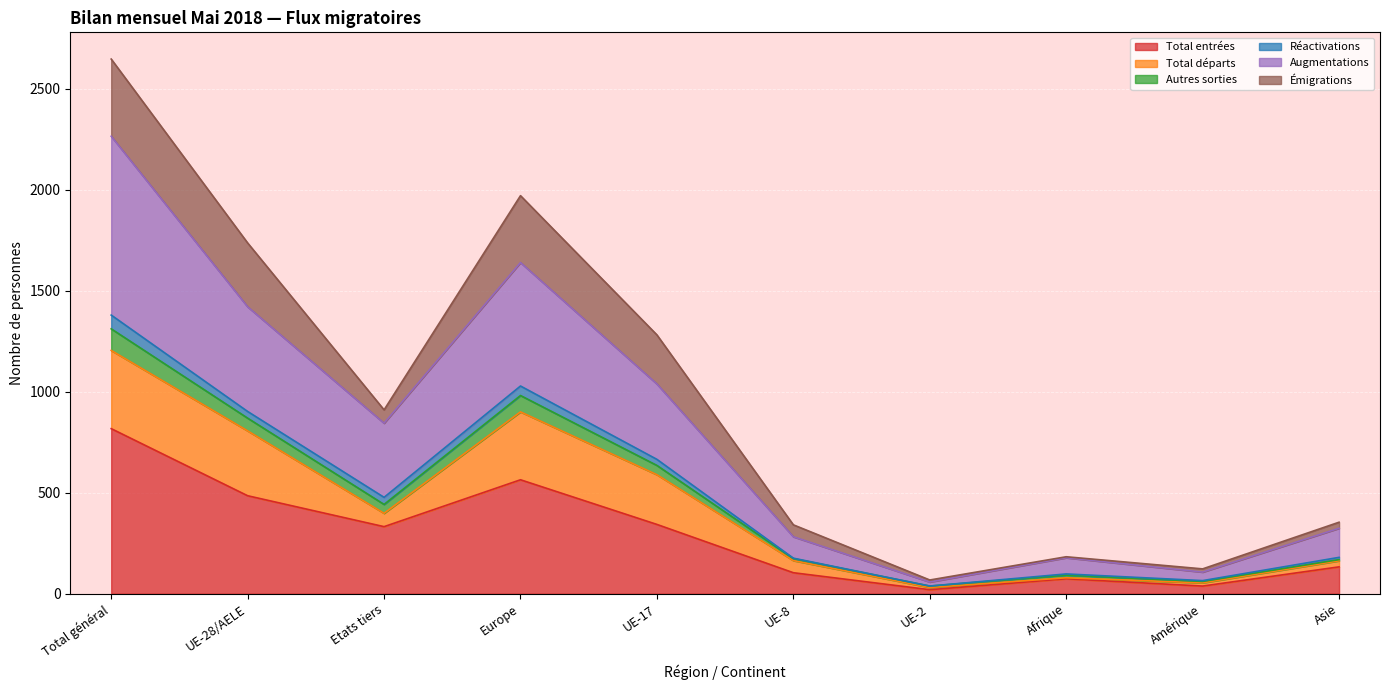

In Autres sorties, how many points are lower than both neighbors (excluding endpoints)?

3